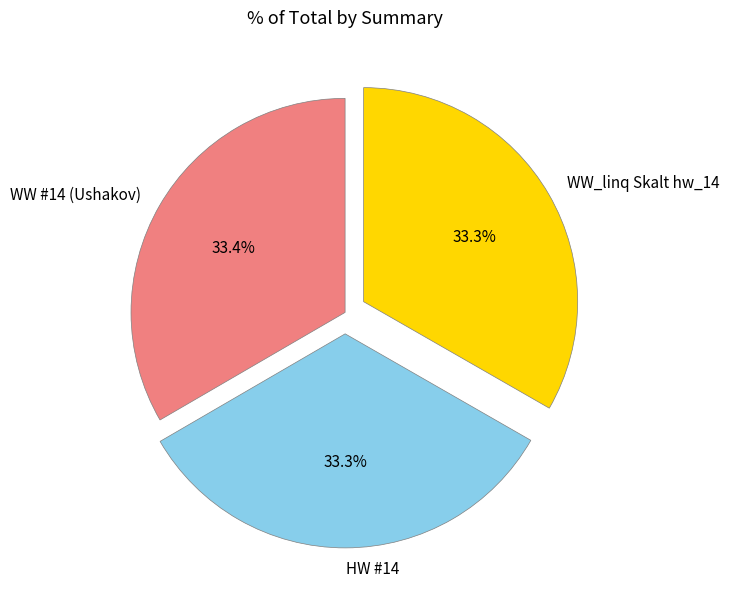

How many segments does this pie chart have?

3